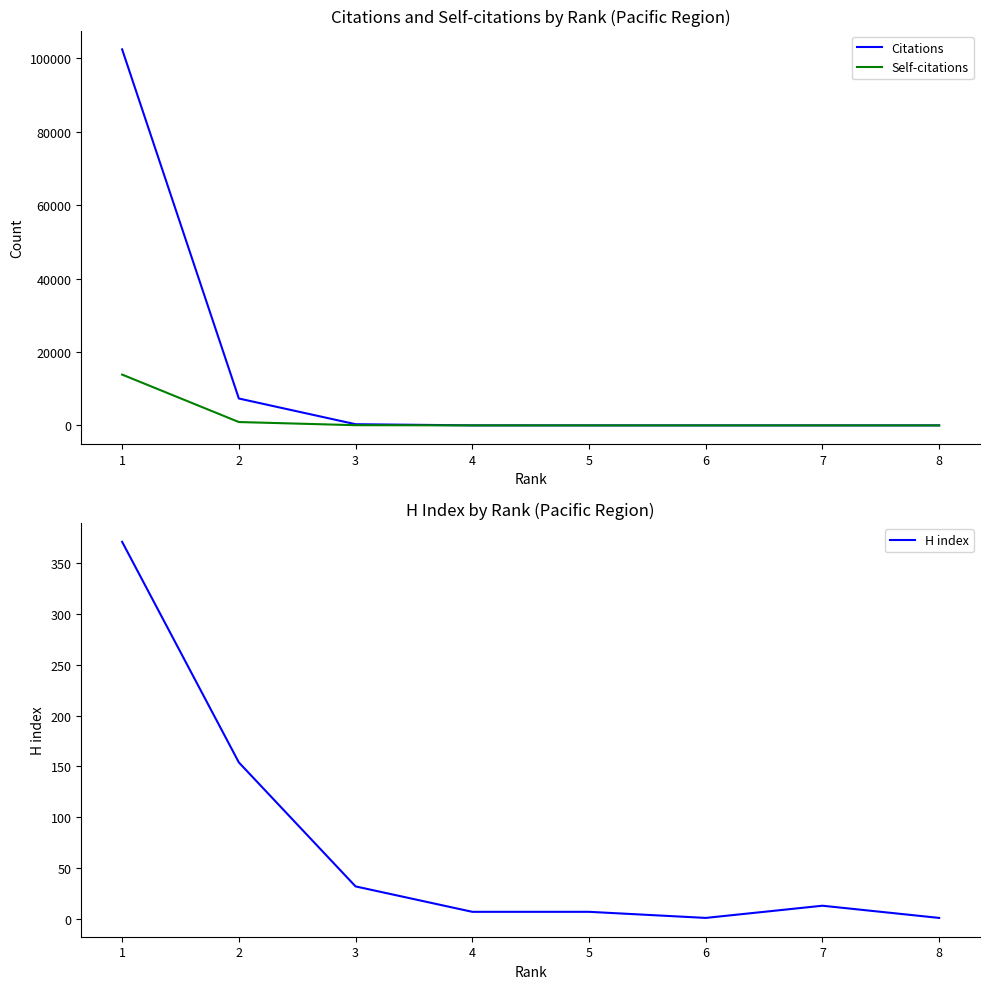

At which label is Citations closest to 51201?

2